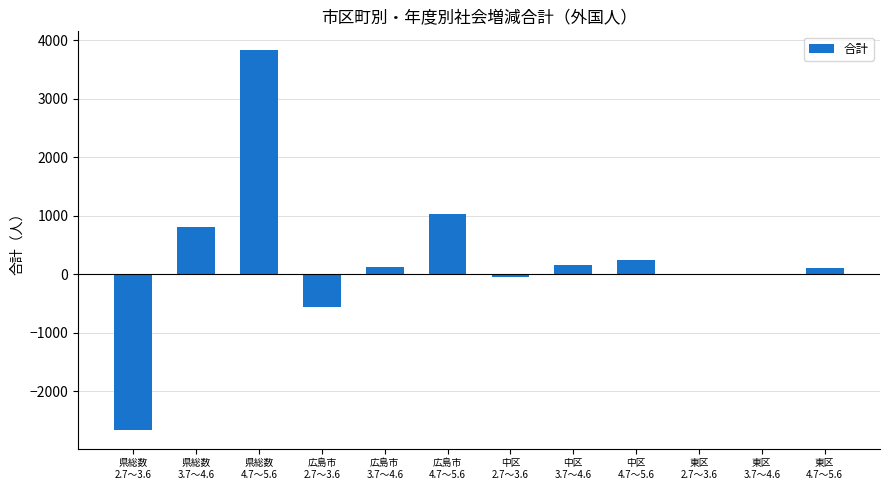

What is the sum of all values?

2972